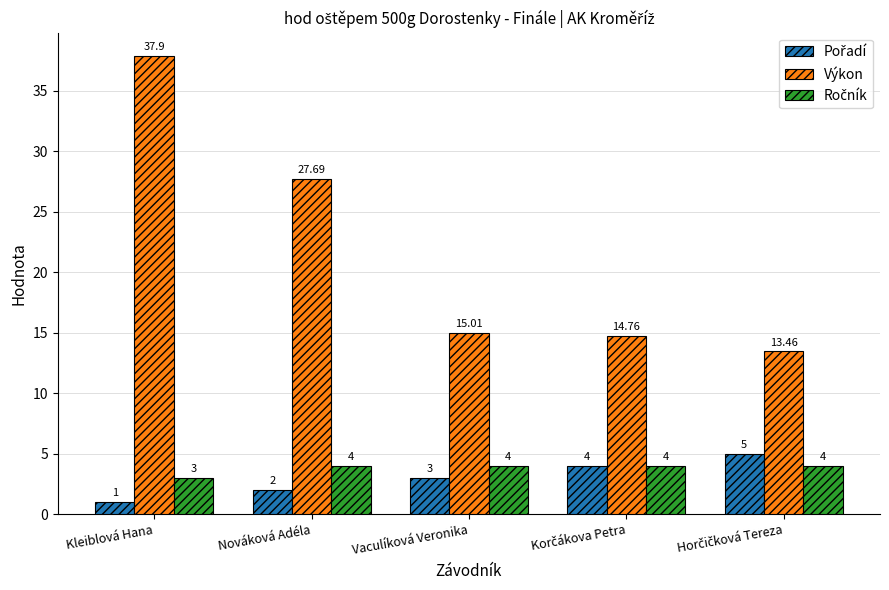

Where does the Výkon series first go above 15?

Kleiblová Hana